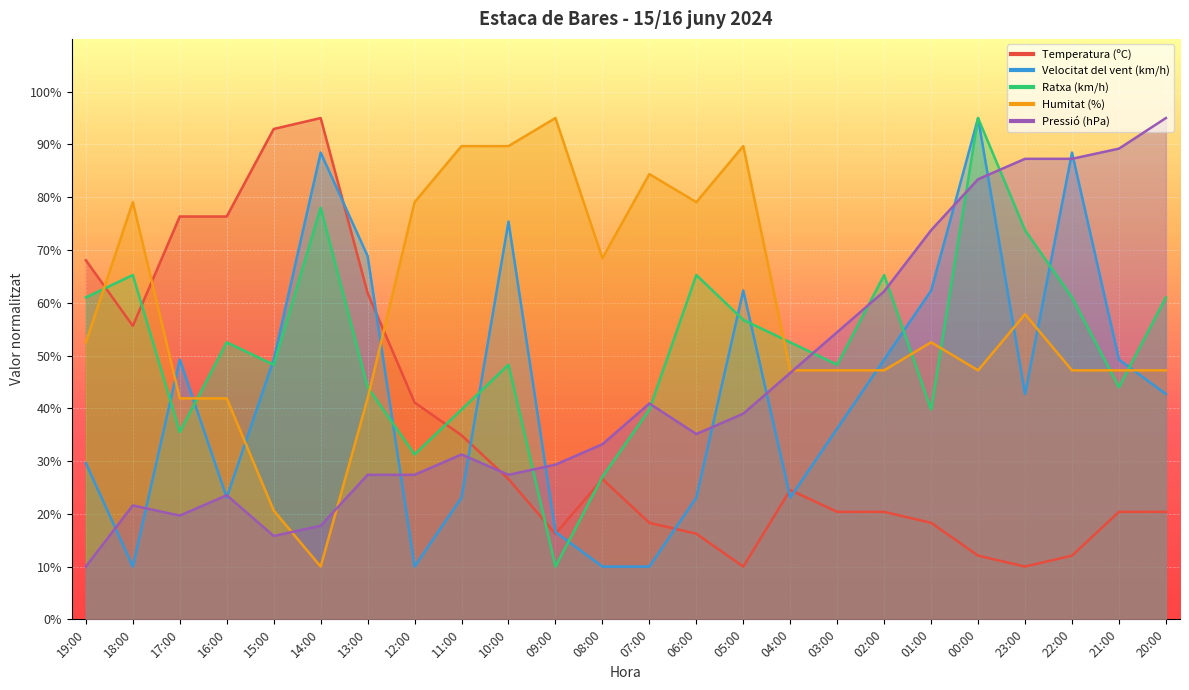

What is the difference between the Pressió (hPa) values at 21:00 and 01:00?

15.5